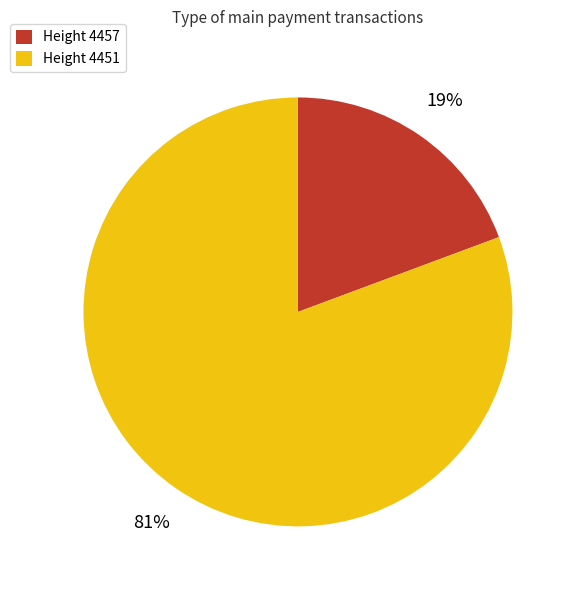

Combined, do Height 4457 and Height 4451 account for over 50%?

Yes